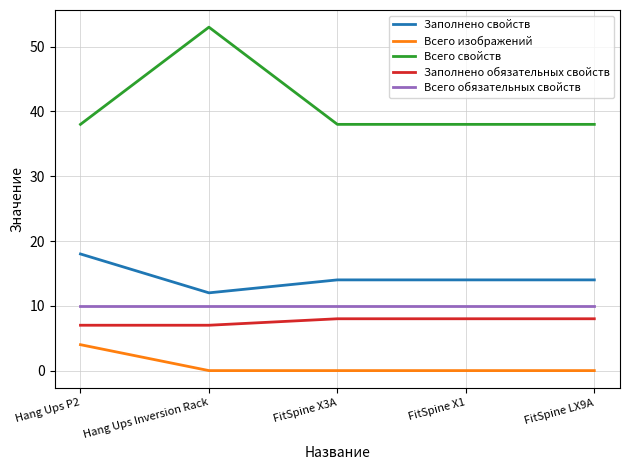

How many lines are shown in the chart?

5